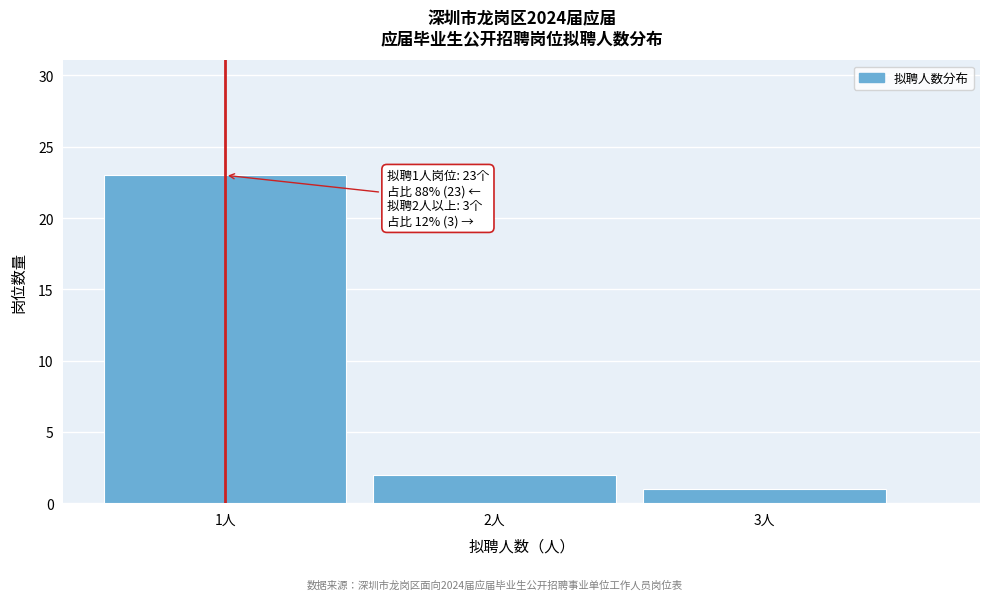

Reading left to right, transcribe all the data shown in this chart.

1人=23	2人=2	3人=1